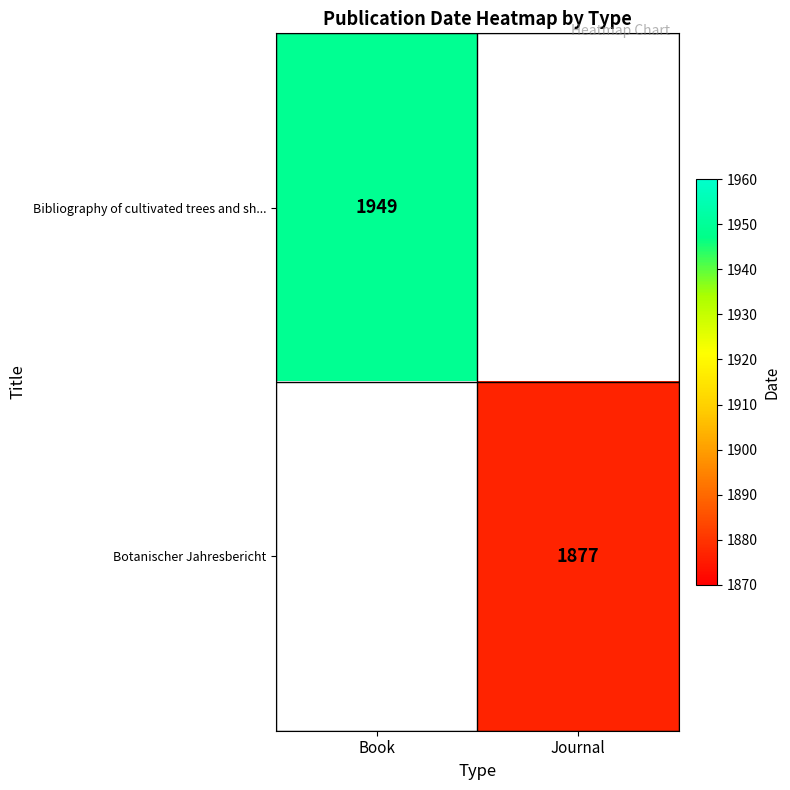

The value of Bibliography of cultivated trees and sh... at Book is 1340. True or false?

False